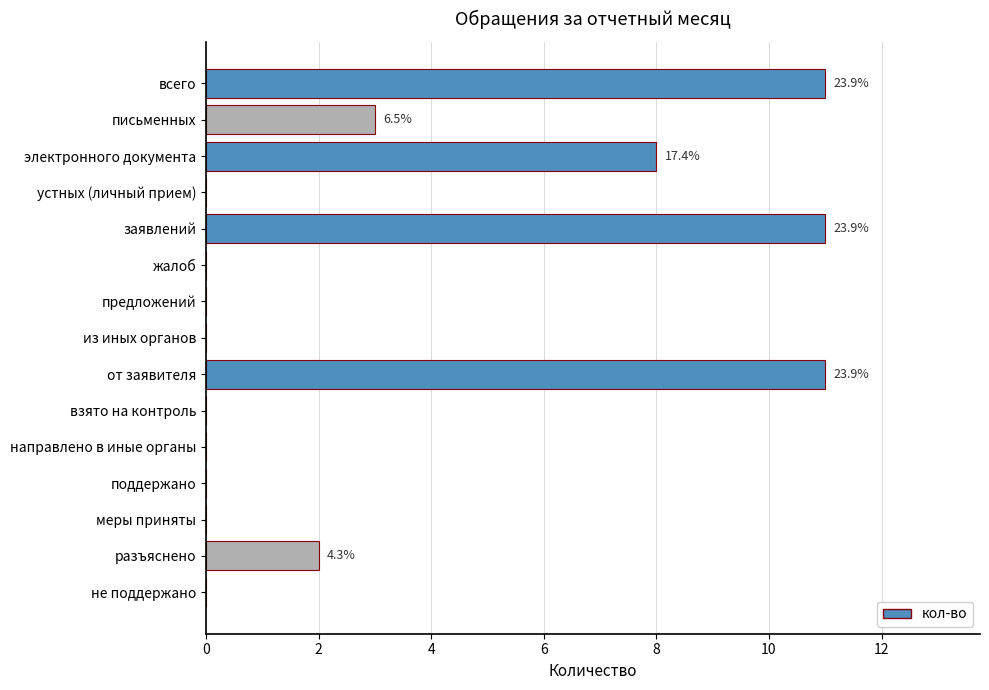

What is the maximum value shown in the chart?

11